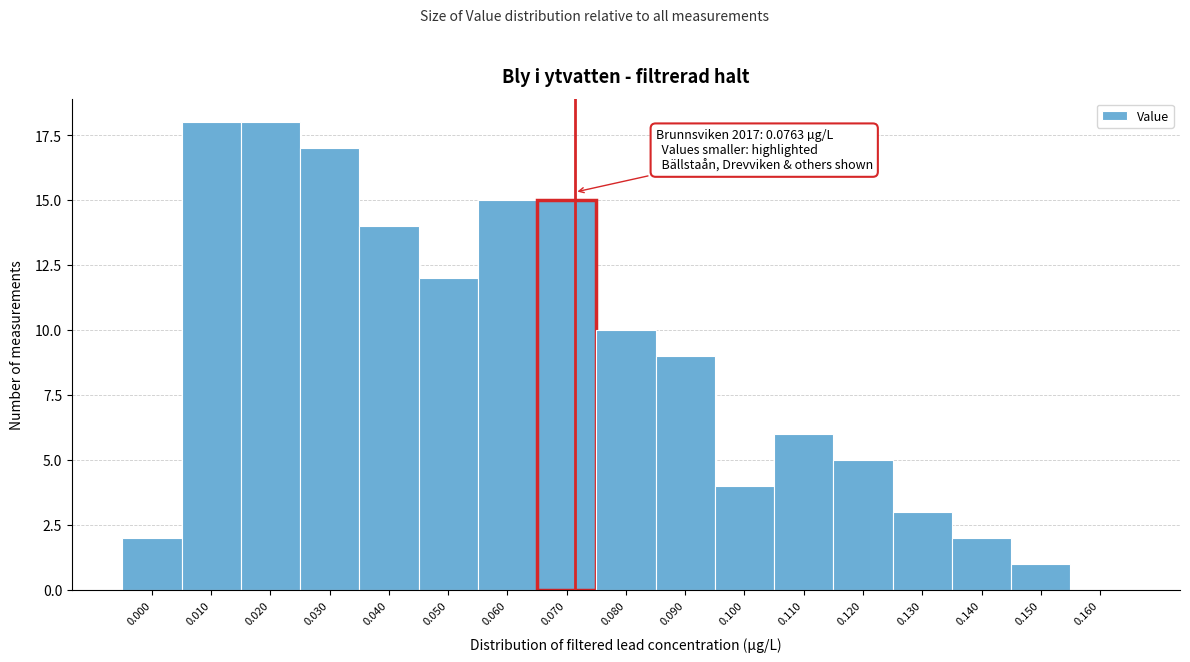

Reading left to right, extract all data points from this chart.

0.000=2	0.010=18	0.020=18	0.030=17	0.040=14	0.050=12	0.060=15	0.070=15	0.080=10	0.090=9	0.100=4	0.110=6	0.120=5	0.130=3	0.140=2	0.150=1	0.160=0